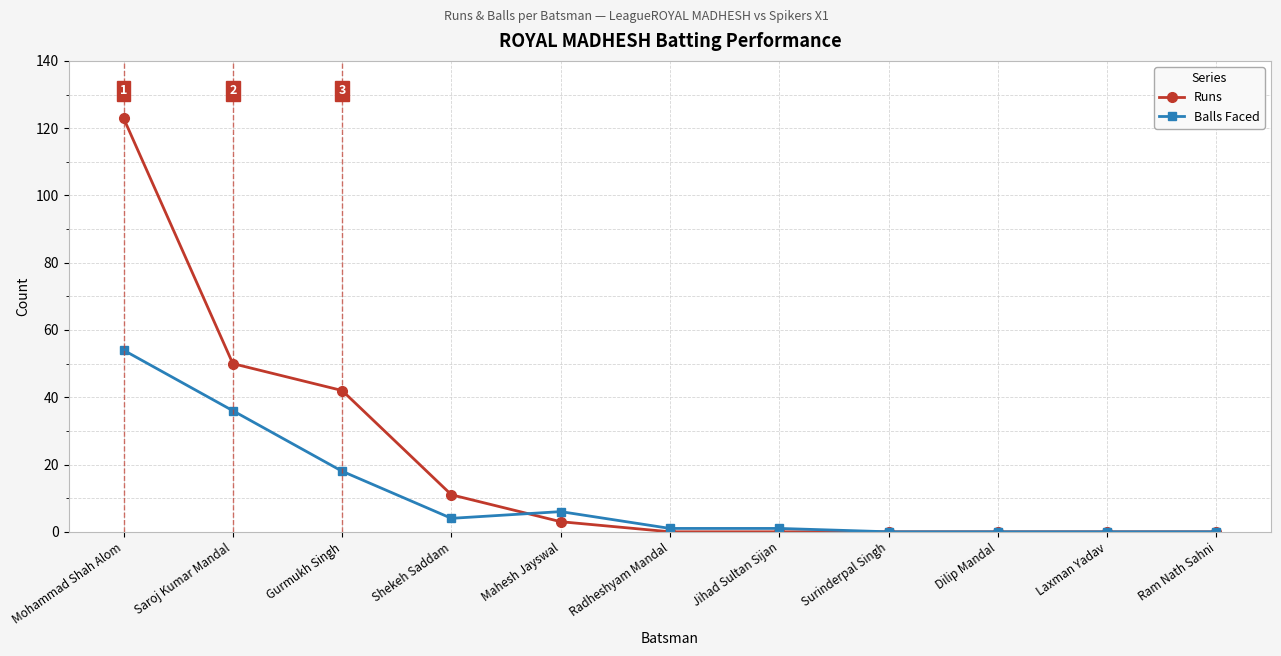

What is the label of the 6th point from the left?

Radheshyam Mandal